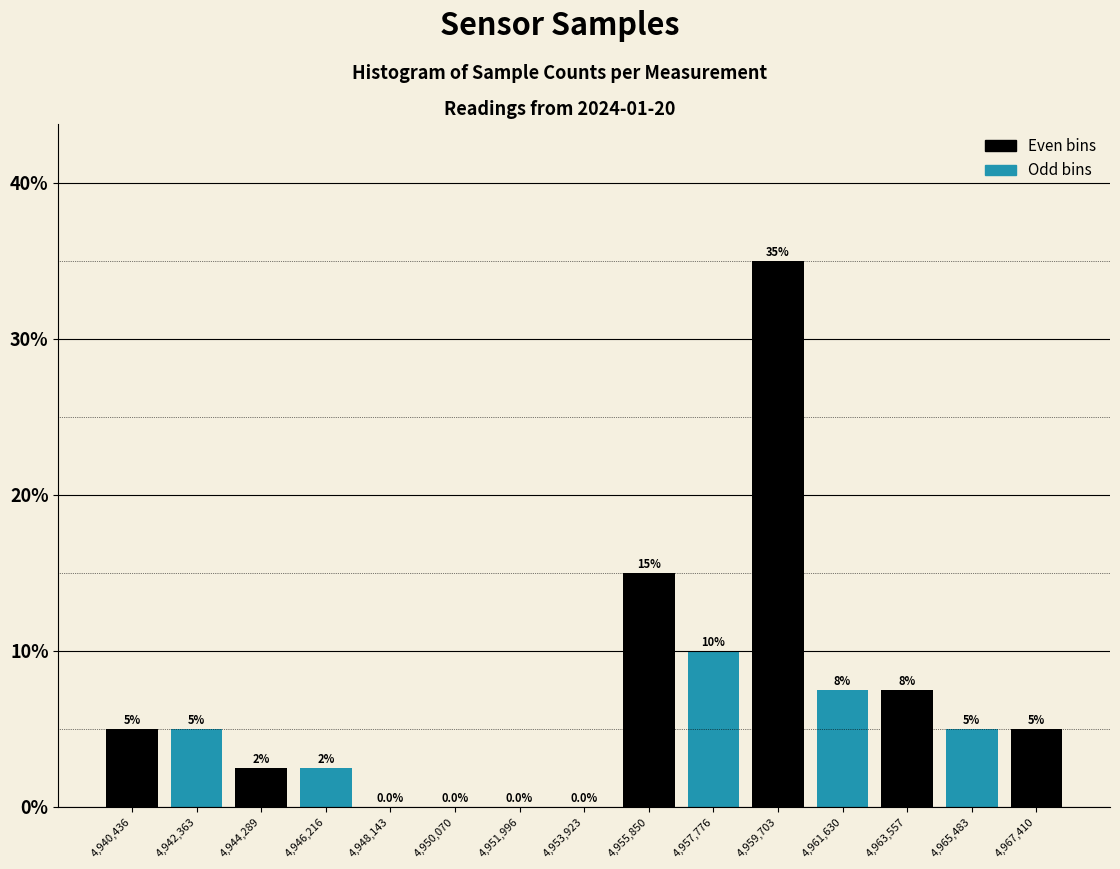

Over which range of the x-axis is the bar tallest?

4958800 to 4960600